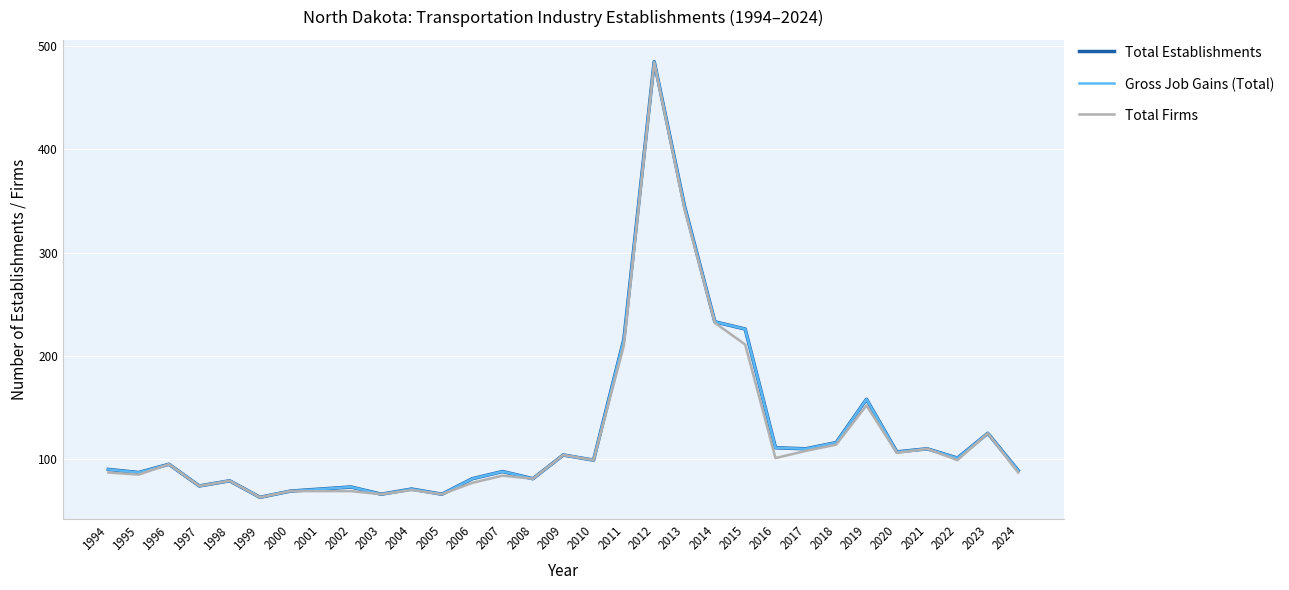

The value of Total Firms at 2020 is 159. True or false?

False